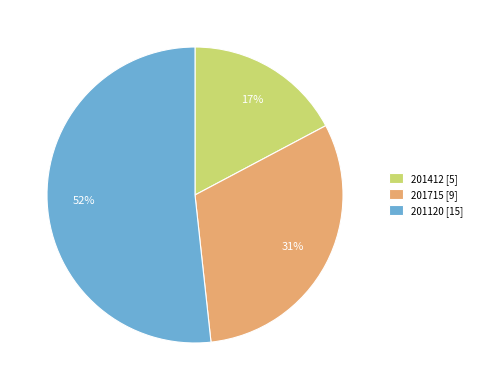

Count the number of slices in the pie.

3